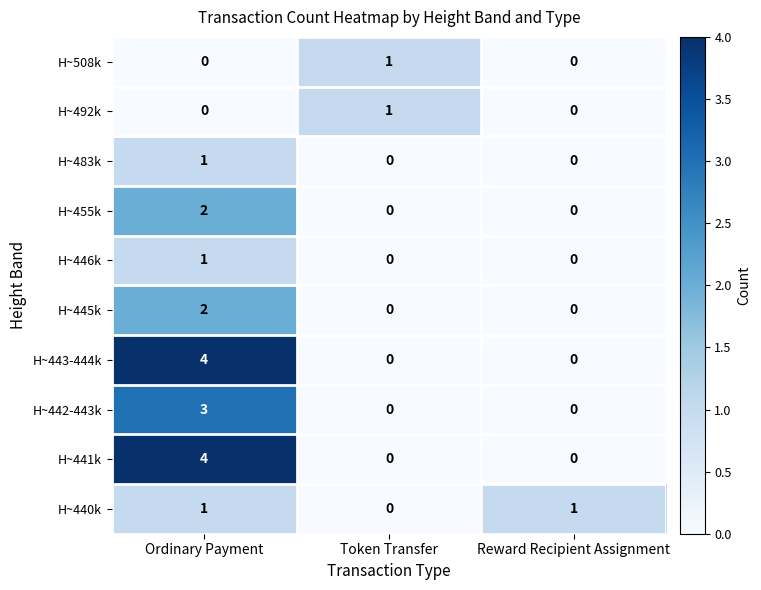

Count the H~483k values in the range 0 to 1.

3